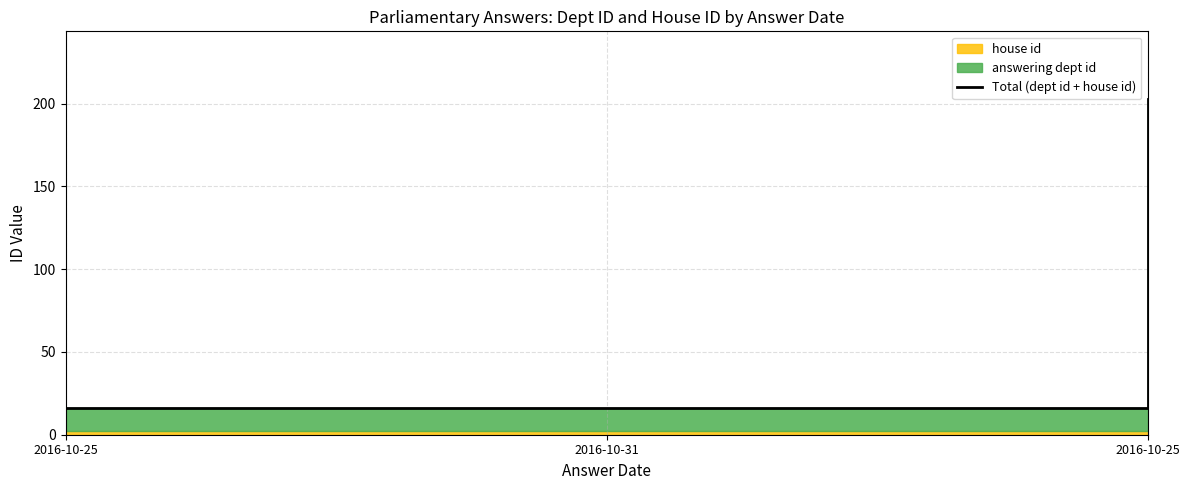

Count the number of categories in the chart.

3